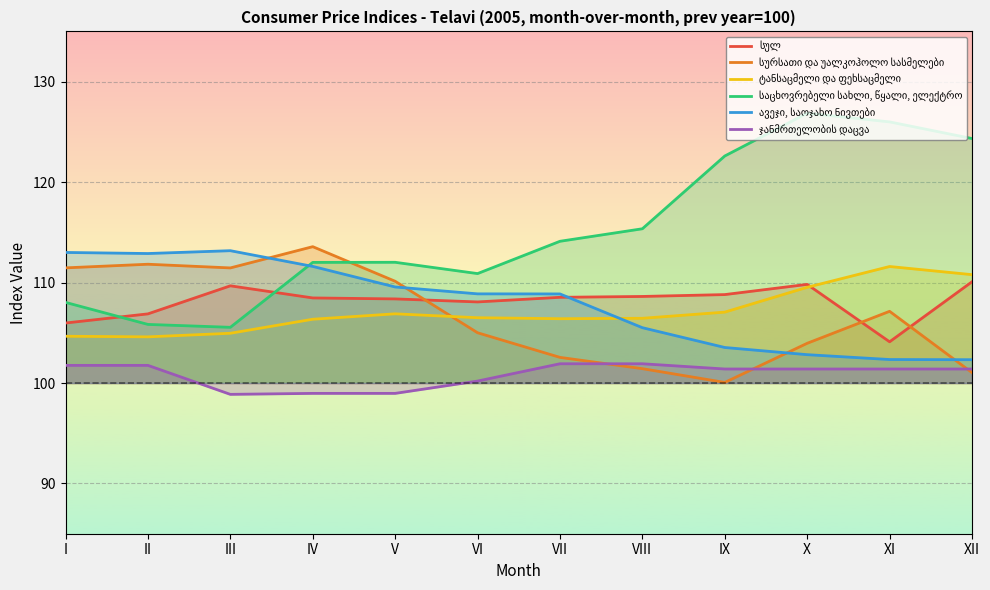

What is the value of the სულ point at the 9th from the left?

108.8